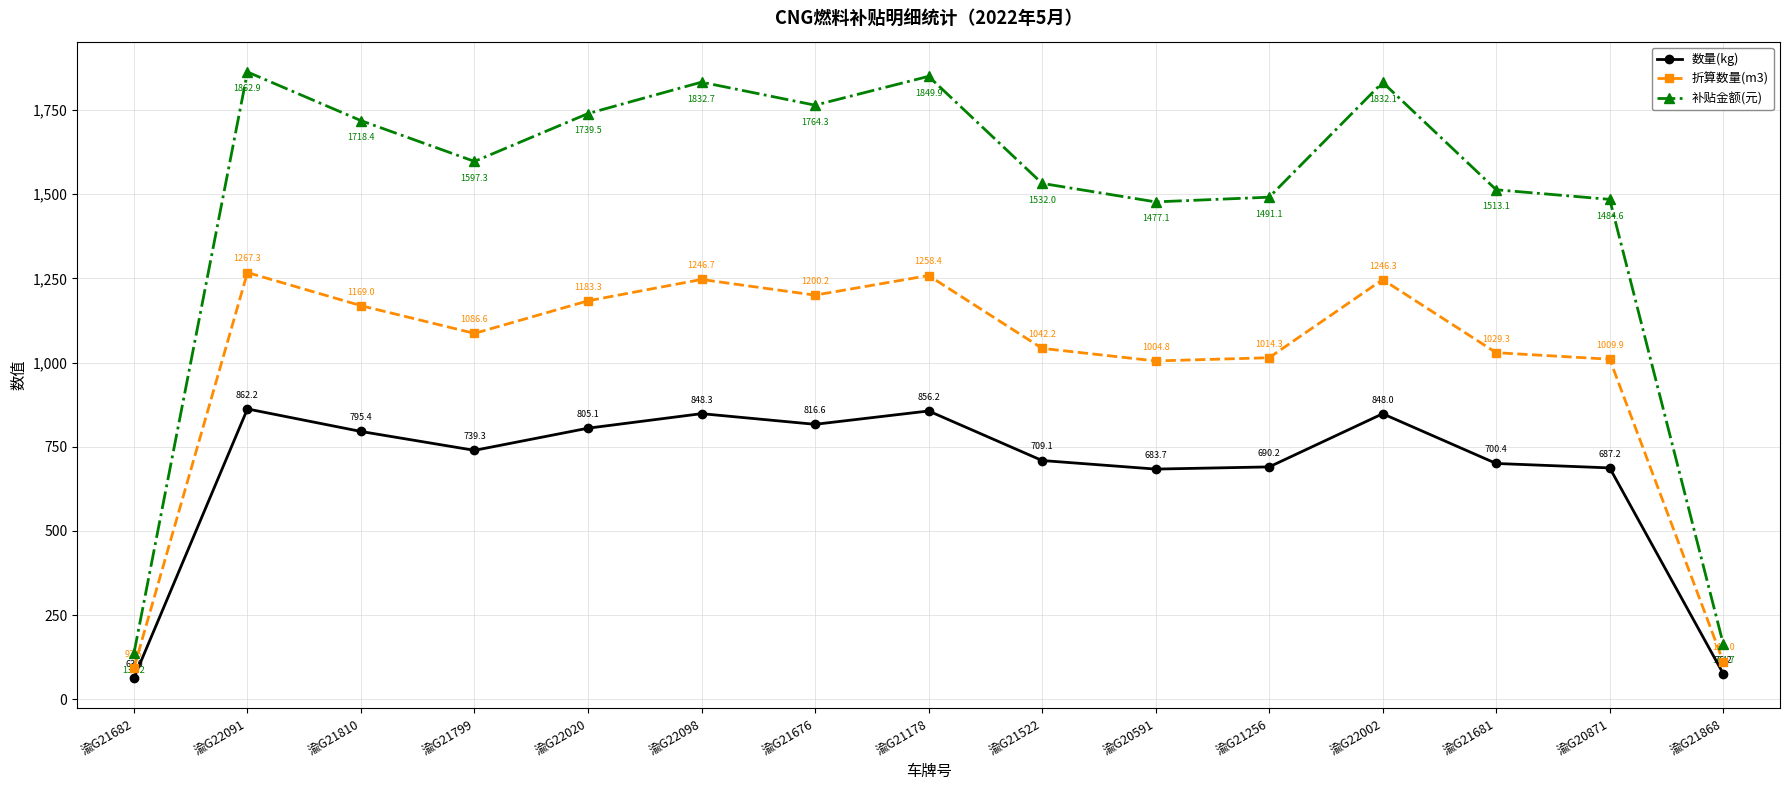

What is the minimum value shown in the chart?

63.0